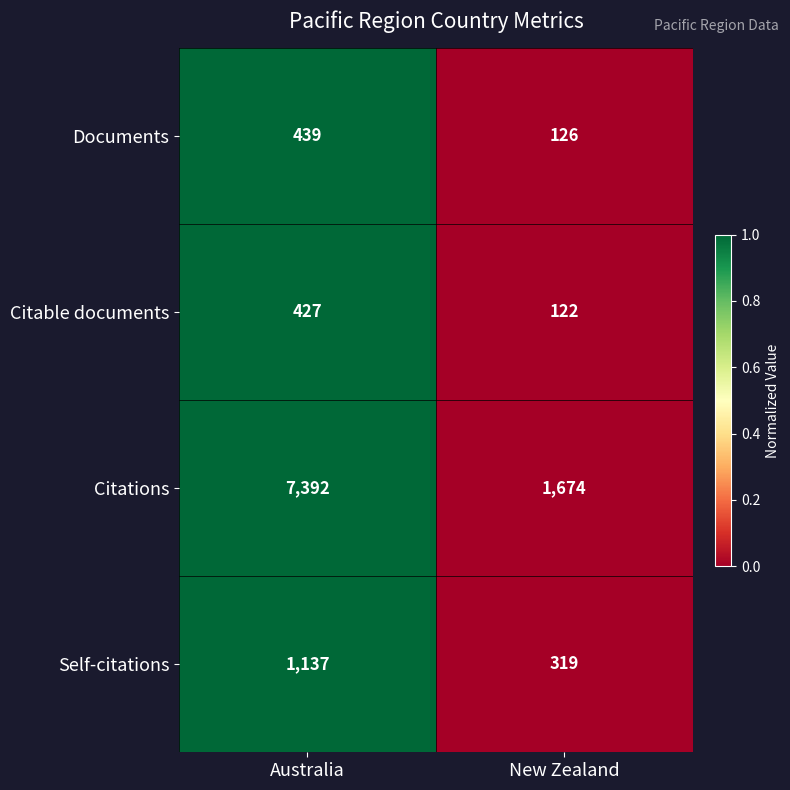

Count the number of data series in this chart.

4